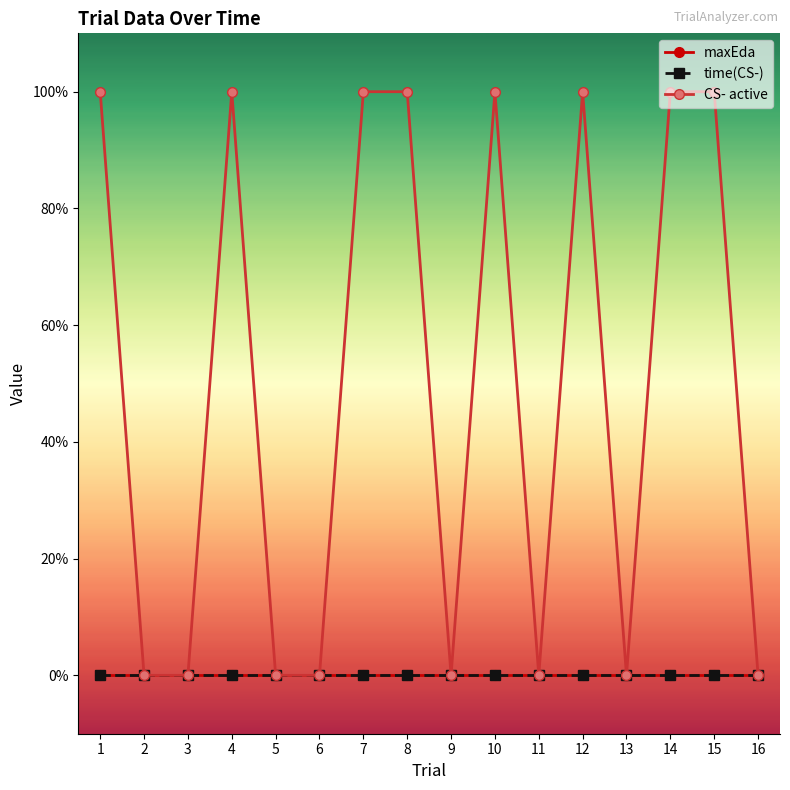

Between 1 and 2, which is larger?

1